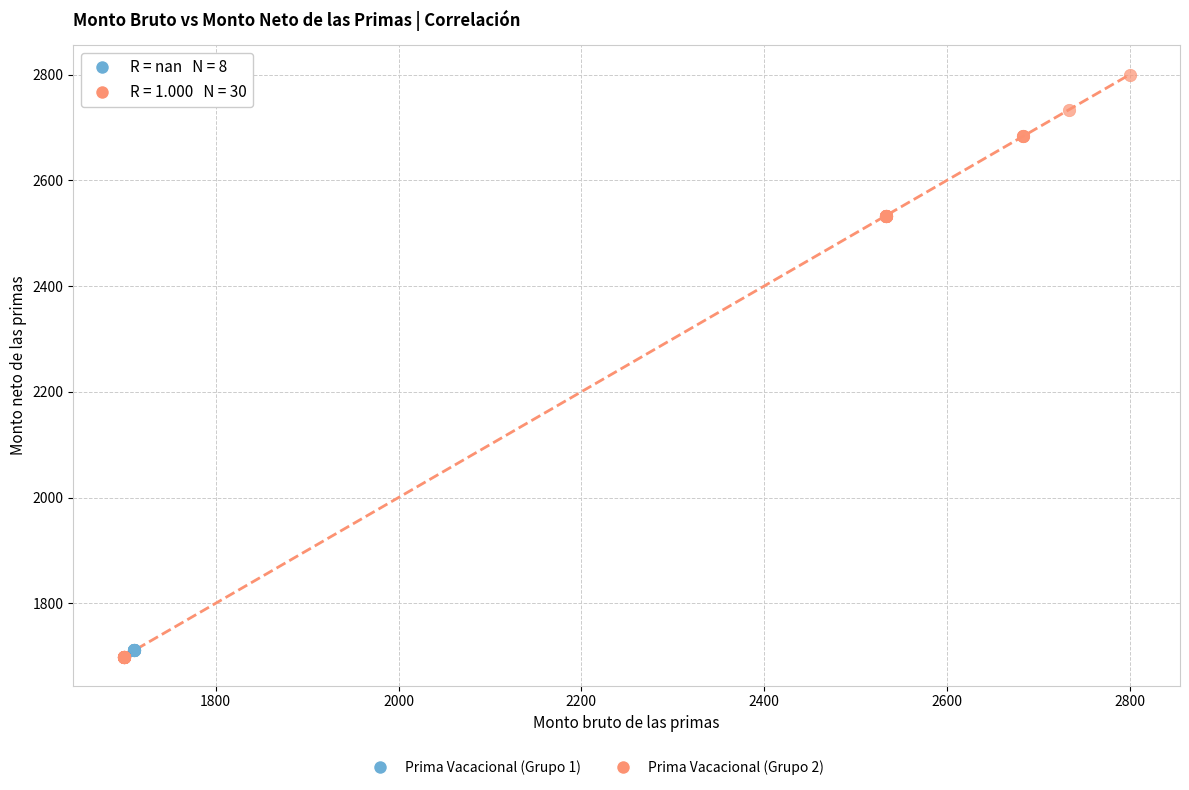

Which series reaches the minimum Y coordinate?

Prima Vacacional (Grupo 2)